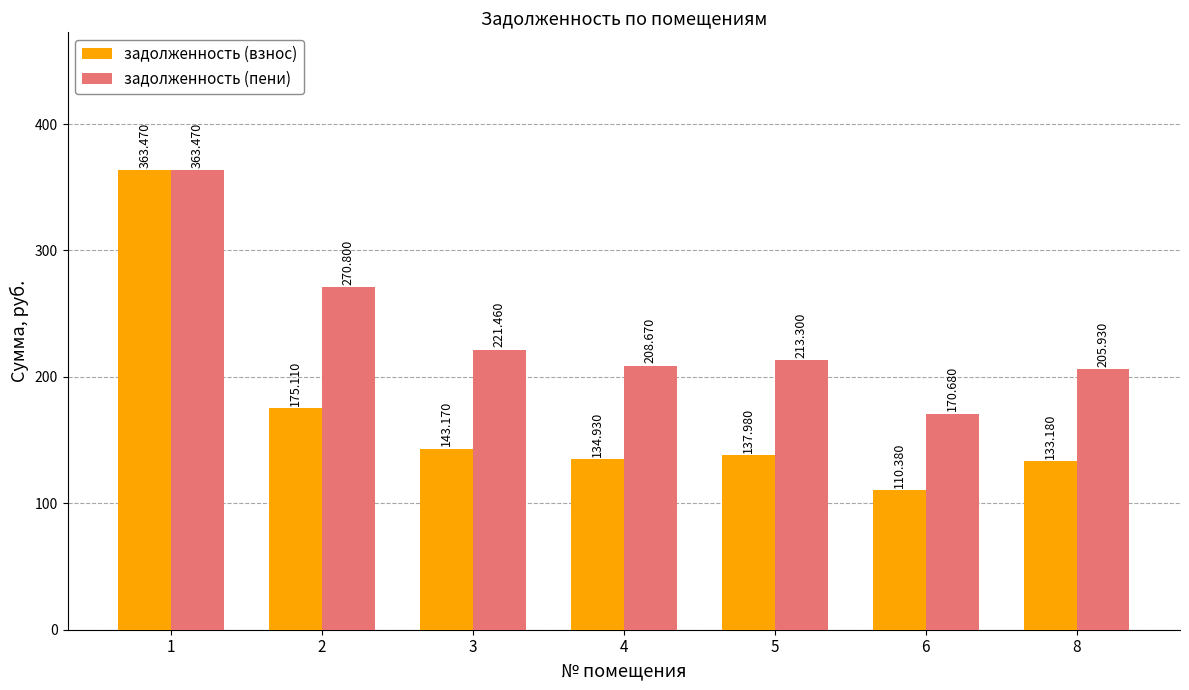

At how many categories does at least one series exceed 347?

1